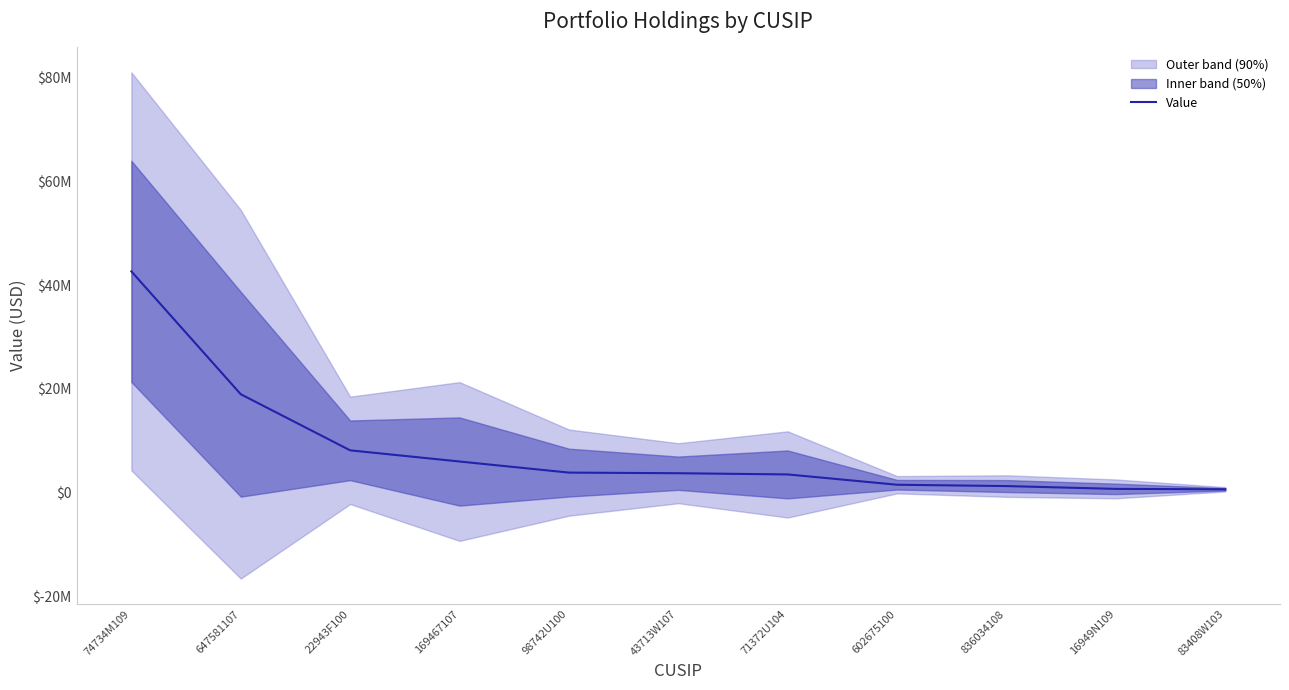

How many data points are above 3718000?

5